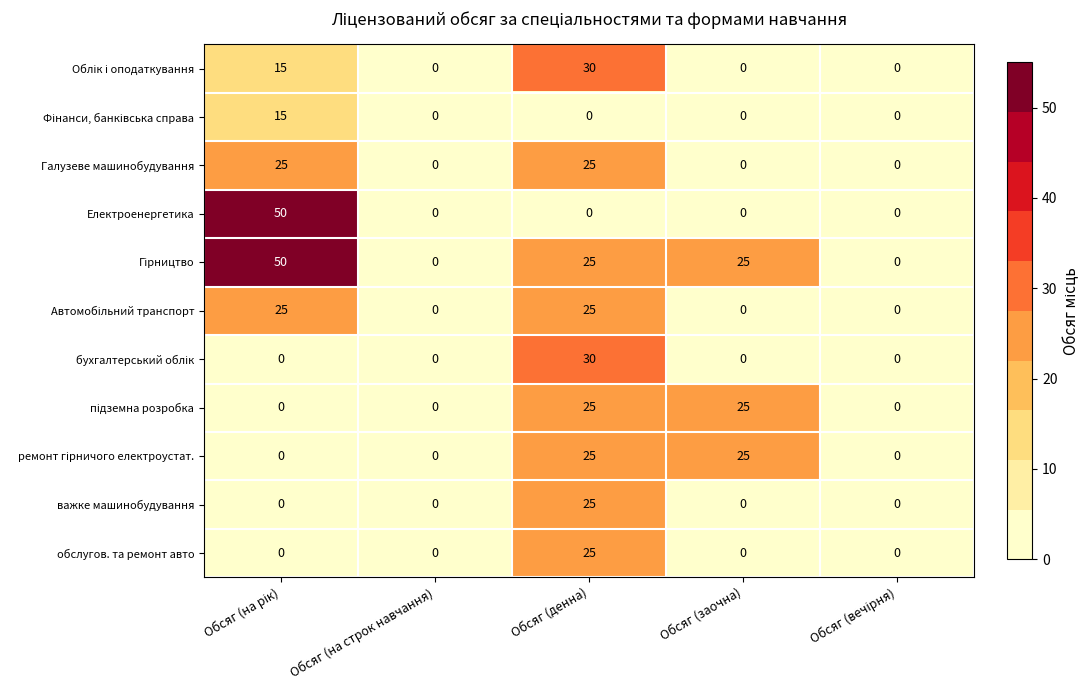

What is the maximum value shown in the chart?

50